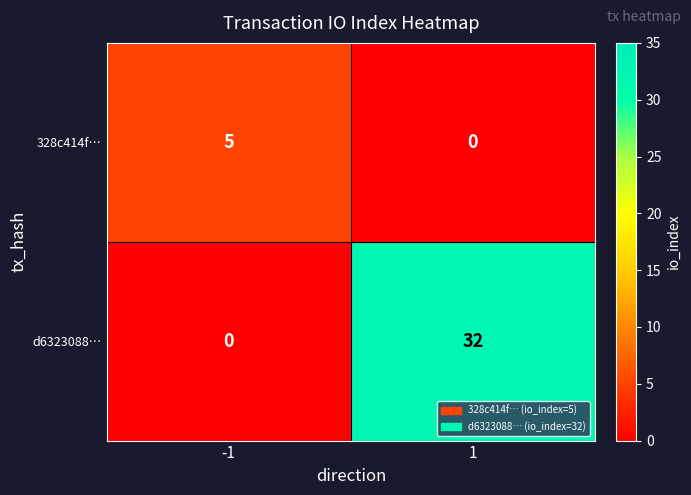

List the labels in order of 328c414f… value, largest first.

-1, 1